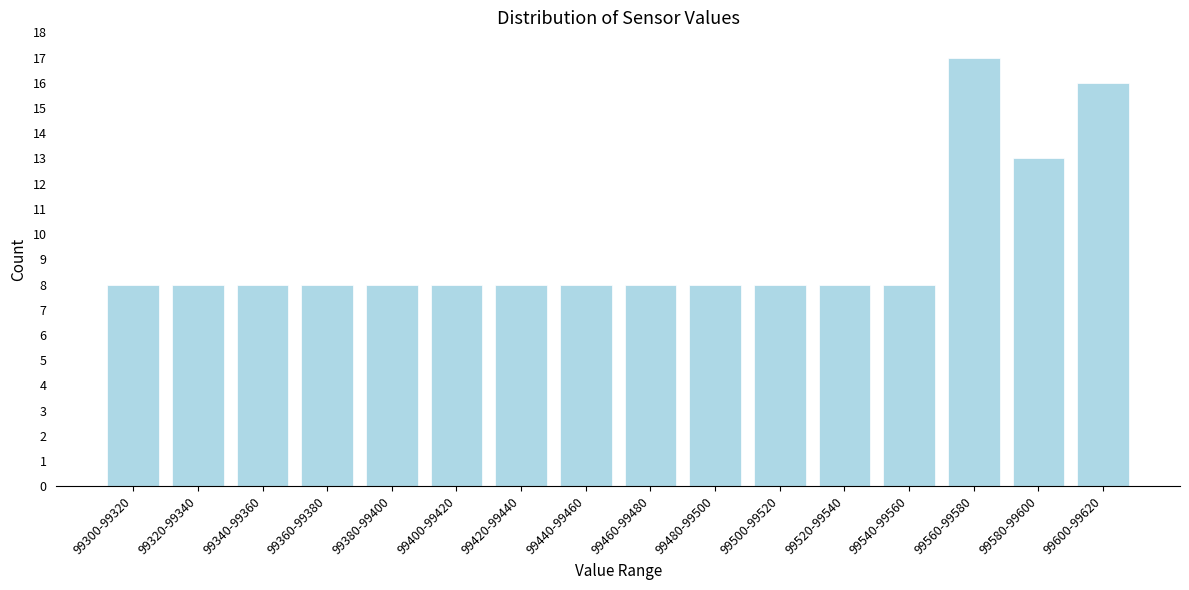

Reading left to right, what are all the values shown in this chart?

8	8	8	8	8	8	8	8	8	8	8	8	8	17	13	16